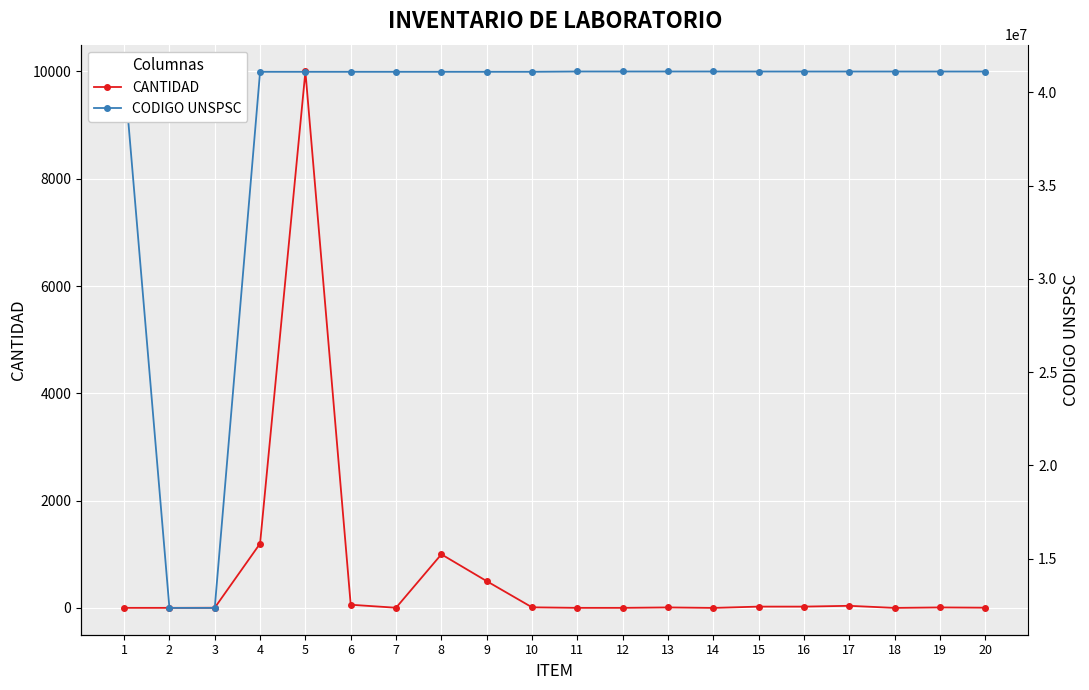

Read the CODIGO UNSPSC value at 18, to the nearest 50.

41120000